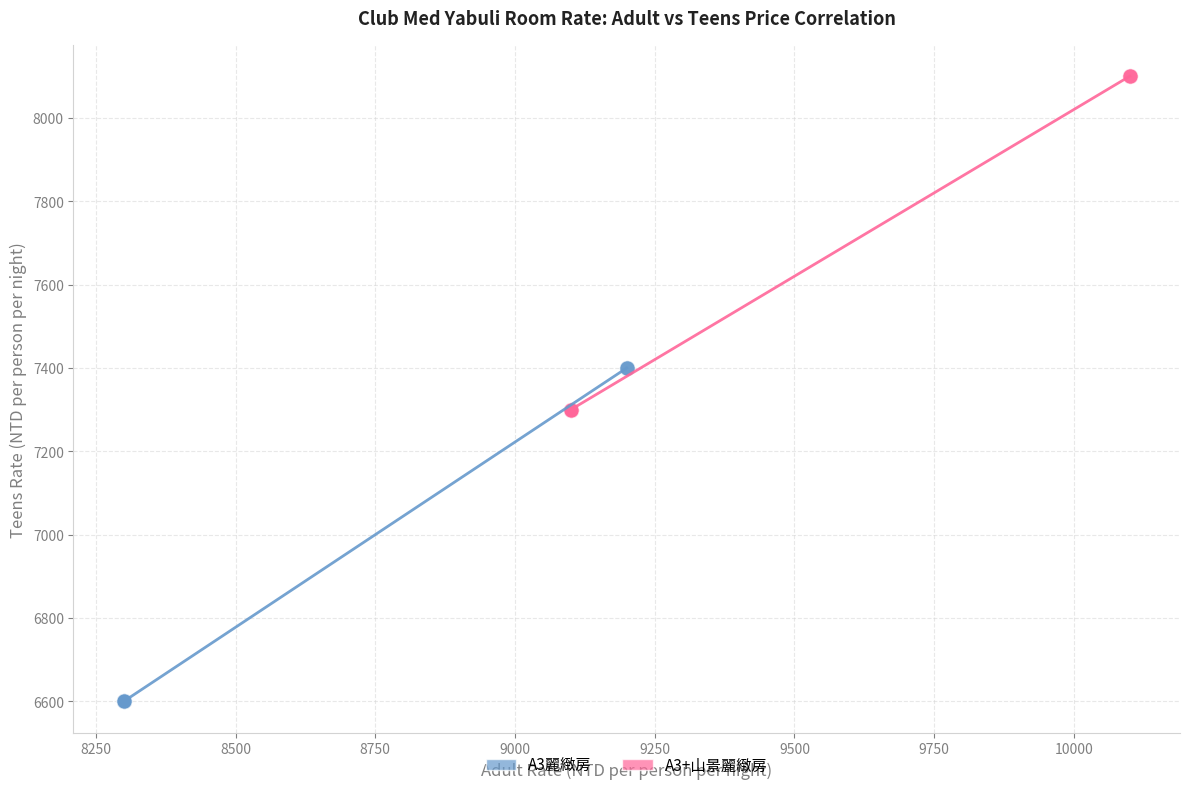

Which series reaches the minimum Y coordinate?

A3麗緻房